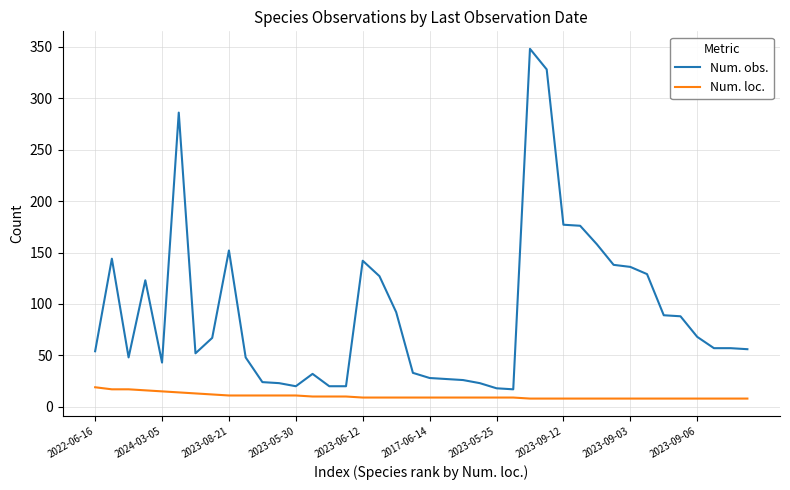

What is the difference between the maximum and minimum values in the Num. loc. series?

11